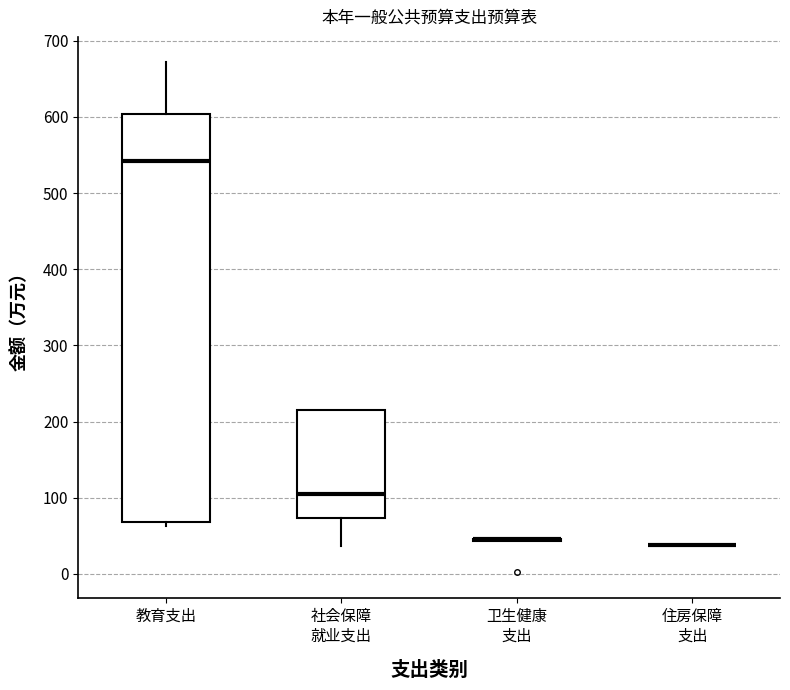

Which box is the tallest, from its lower edge to its upper edge?

教育支出